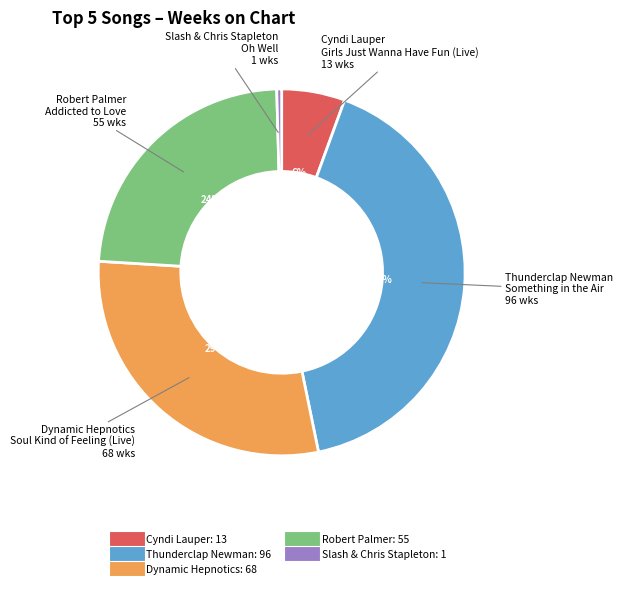

To the nearest percent, what is the difference between the largest and smallest slice percentages?

41%